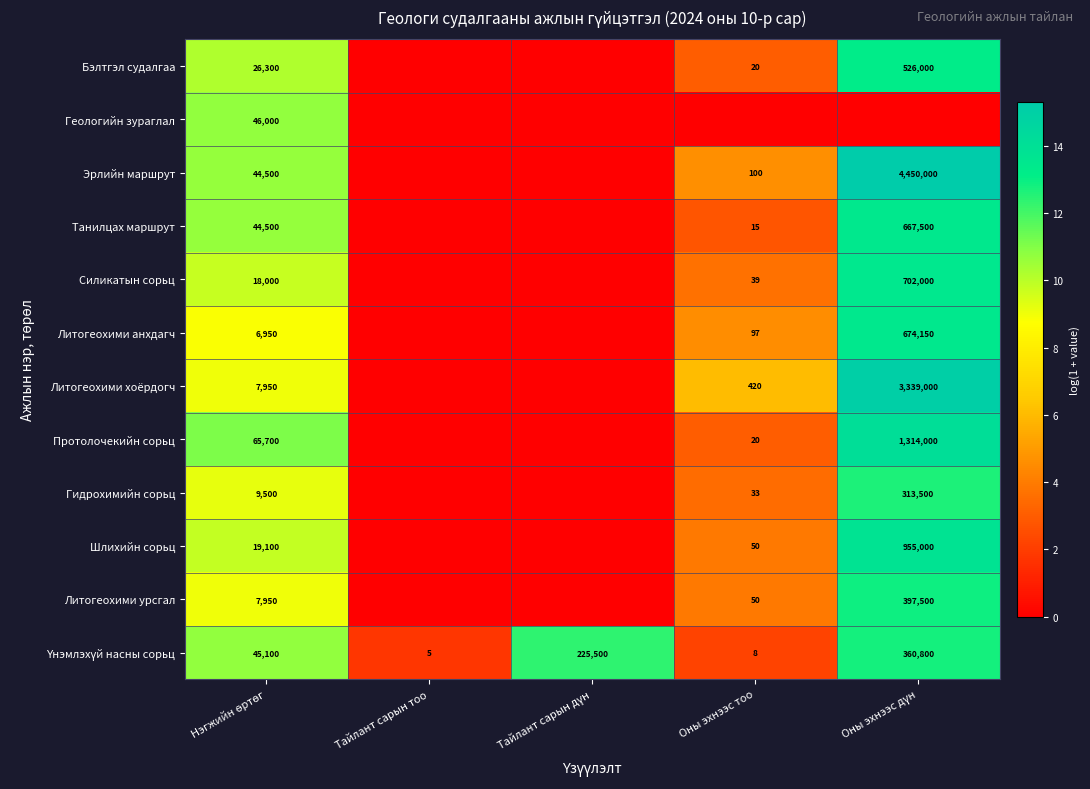

What is the spread (max minus min) of values at Нэгжийн өртөг?

2.2